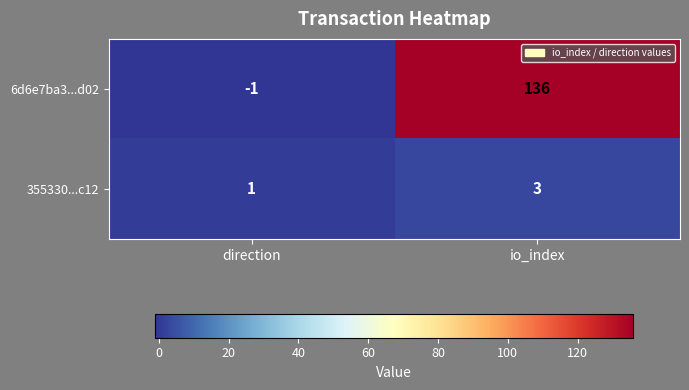

Is it true that 6d6e7ba3...d02 equals -1 at direction?

True